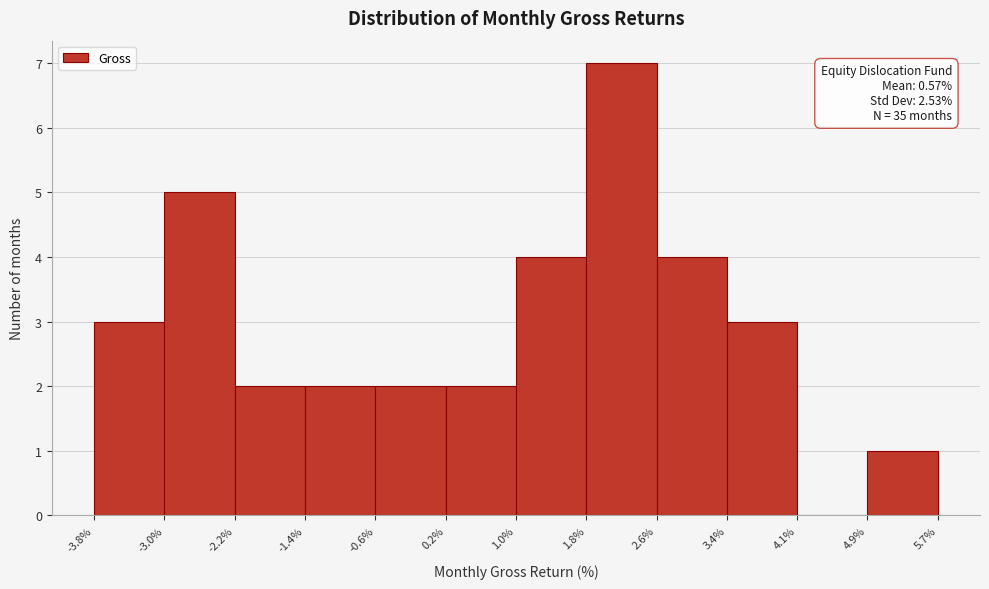

Over which range of the x-axis is the bar tallest?

1.8% to 2.6%